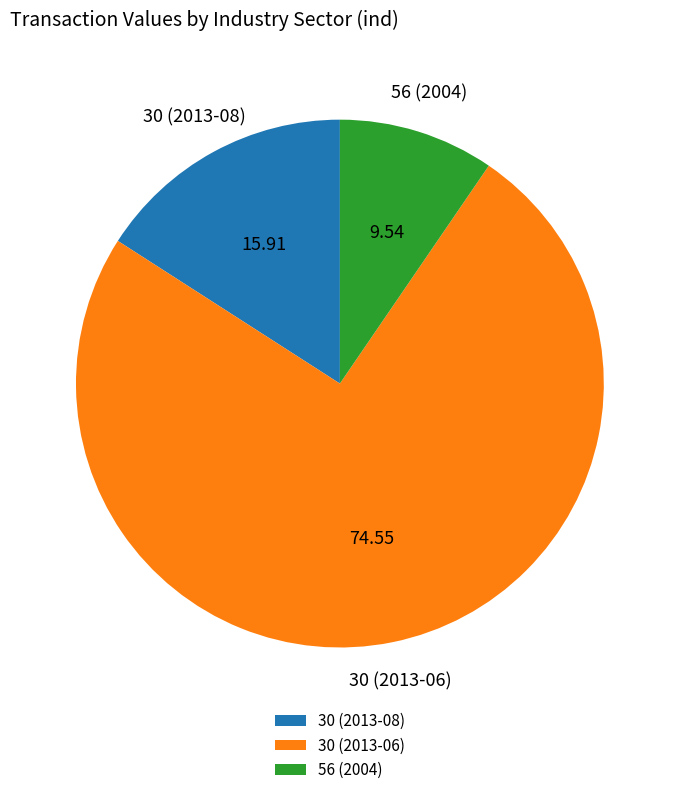

Which category has the biggest portion of the pie?

30 (2013-06)